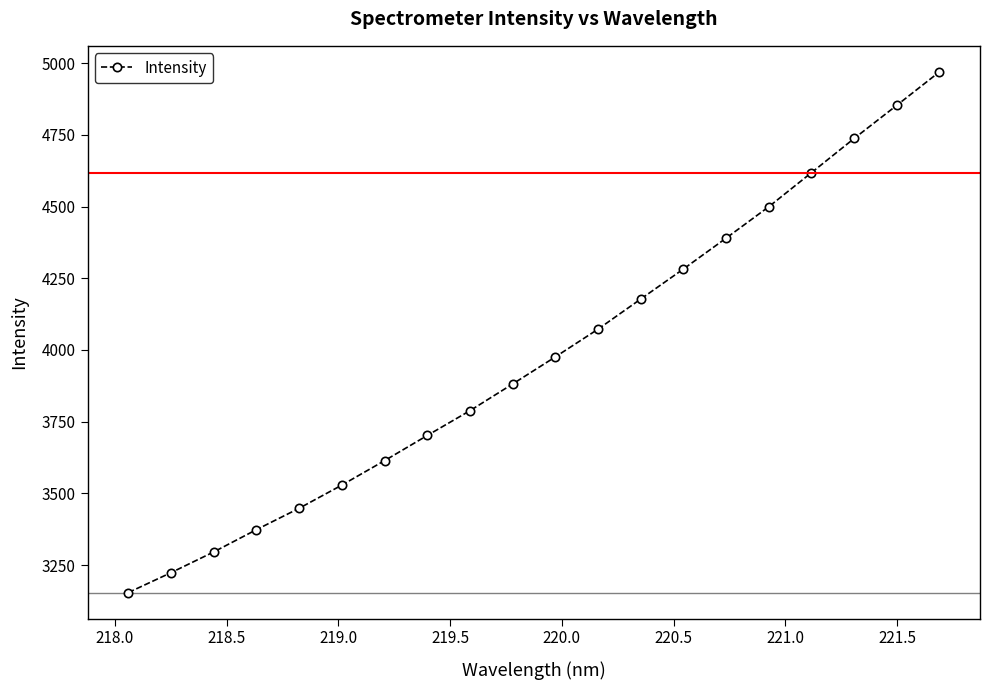

What is the value of the 17th point from the left?

4617.9